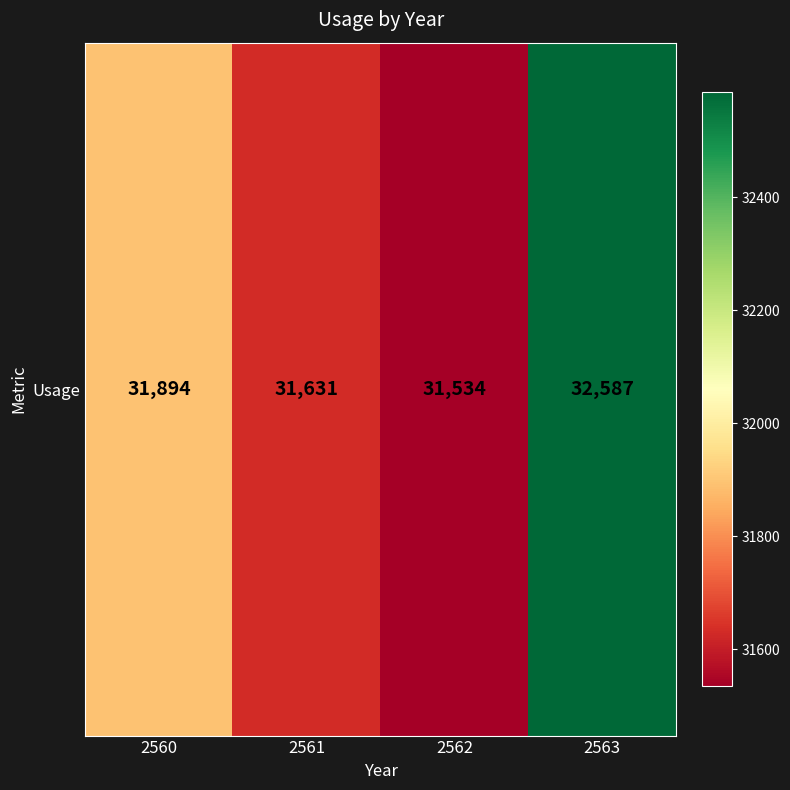

Where is the data nearest to the value 32060?

2560